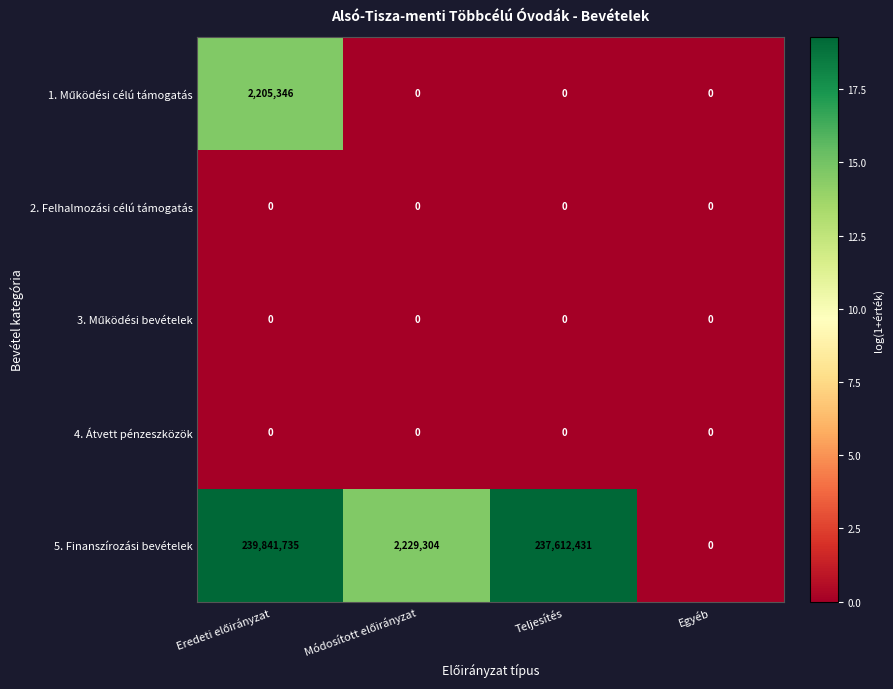

Which series has the largest range (max minus min)?

5. Finanszírozási bevételek